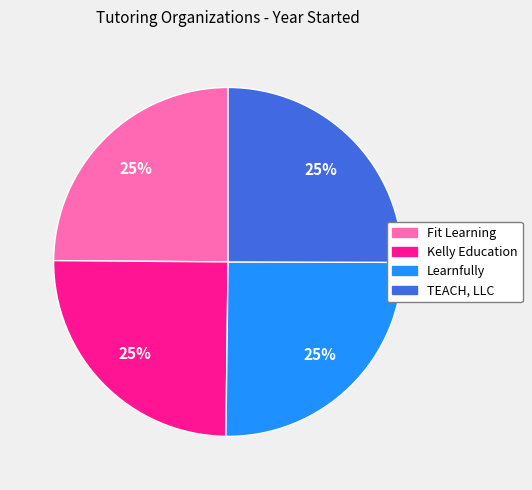

Approximately how many times larger is the value at Fit Learning compared to Kelly Education?

1.0